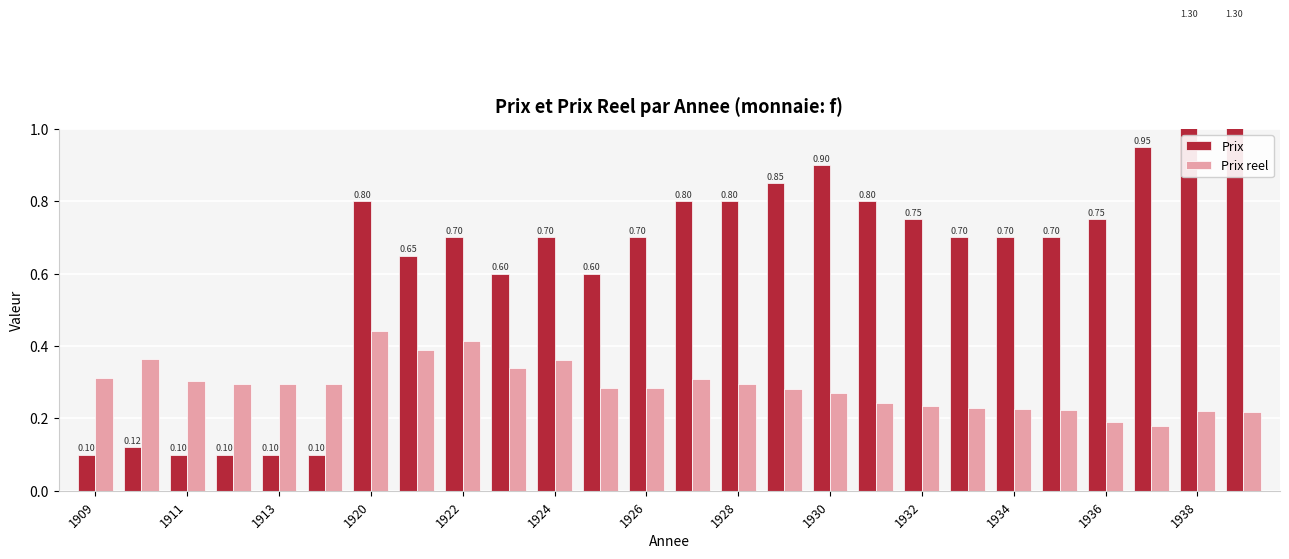

Are the bars grouped side by side (vs. stacked)?

Yes